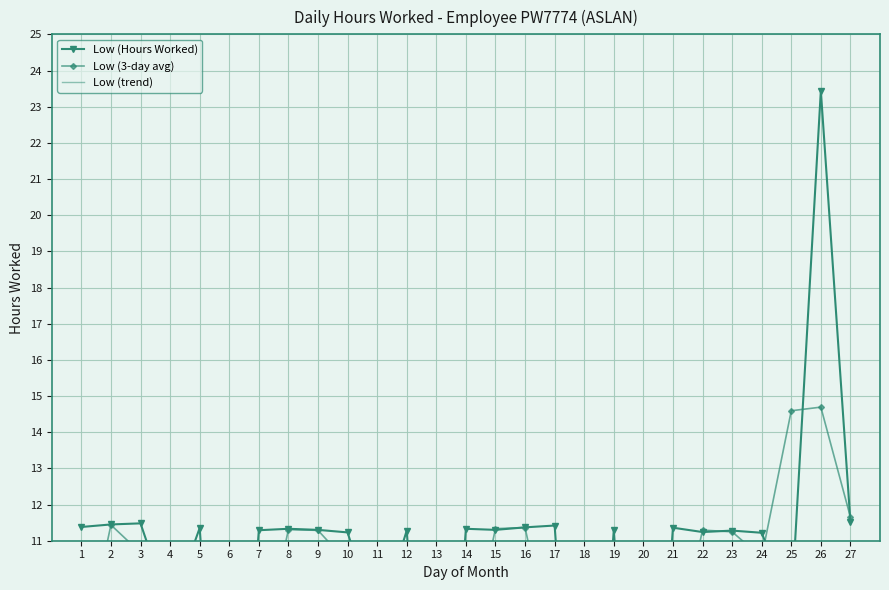

True or false: Low (Hours Worked) and Low (3-day avg) intersect in this chart.

True